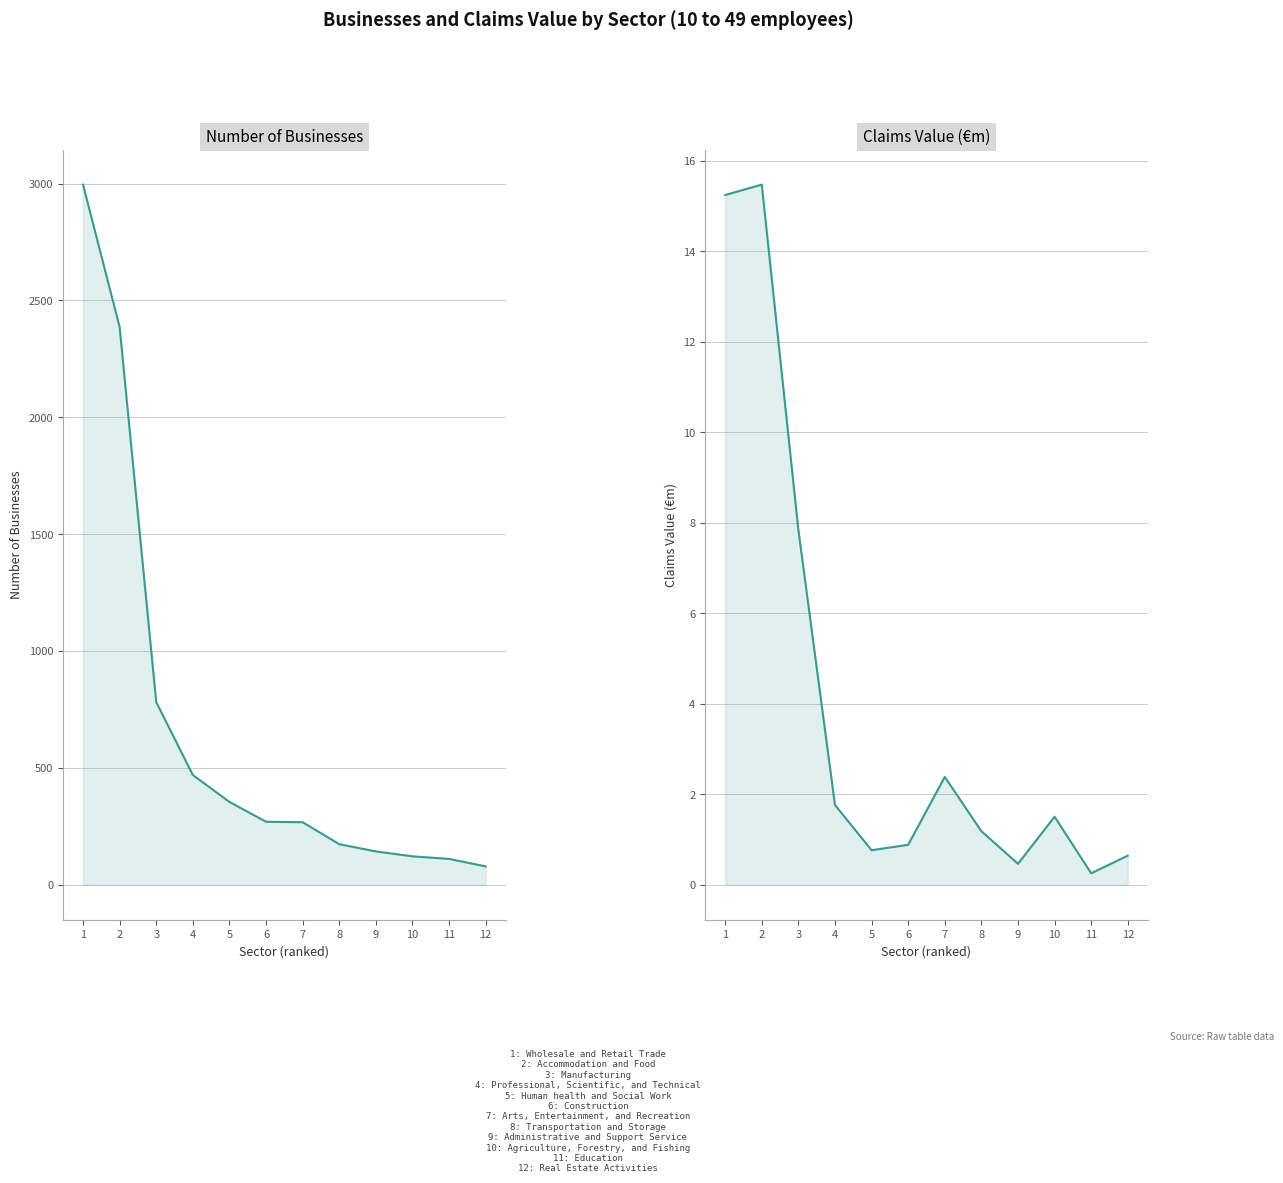

True or false: Claims Value and Businesses cross at least once.

False